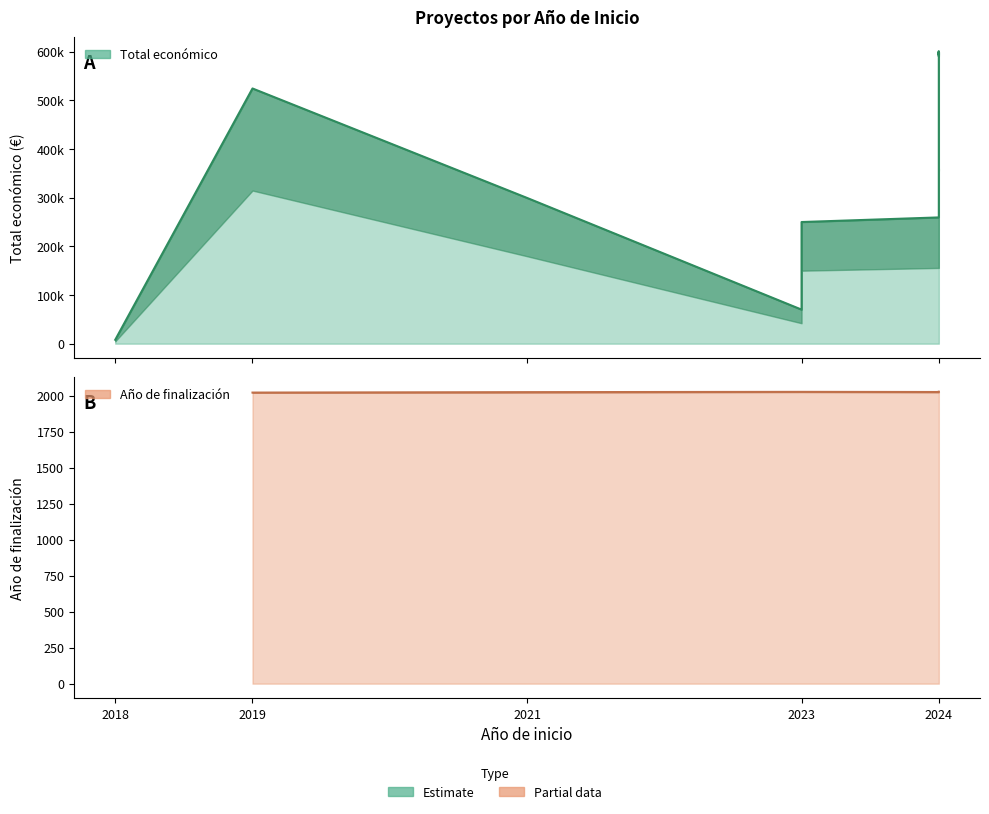

At 2023, list the series in order from largest to smallest.

Total económico, Año de finalización